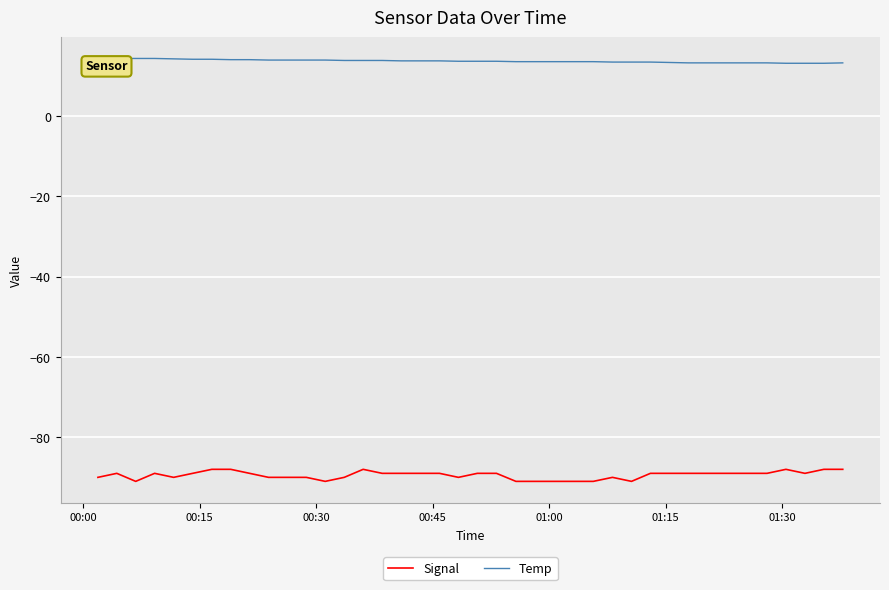

List the series in order of their overall mean, lowest first.

Signal, Temp